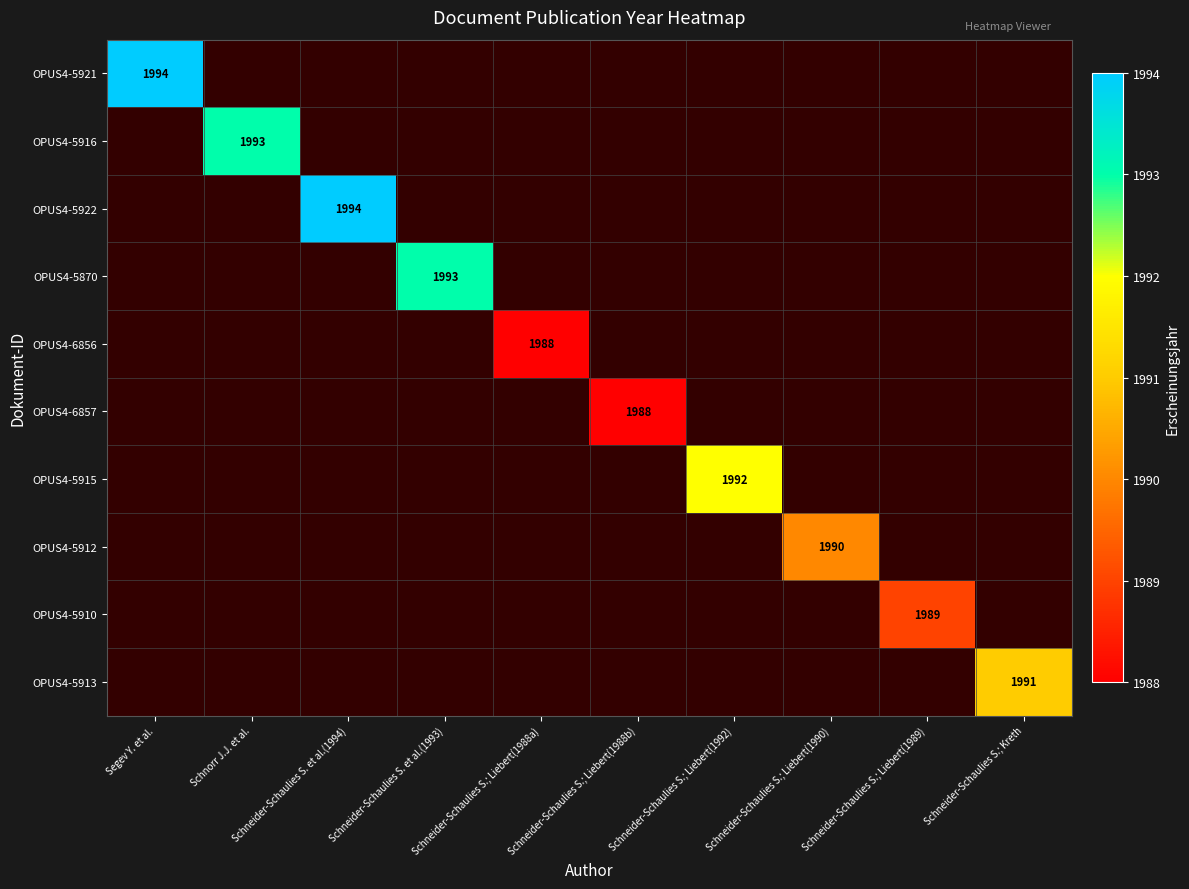

Is the value of OPUS4-5912 at Schneider-Schaulies S.; Liebert(1988a) greater than the value of OPUS4-5921 at Schneider-Schaulies S.; Kreth?

No